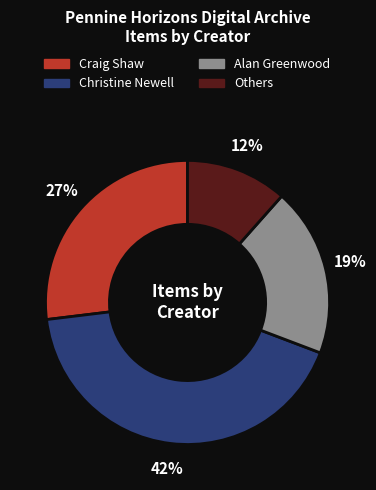

Count the number of slices in the pie.

4